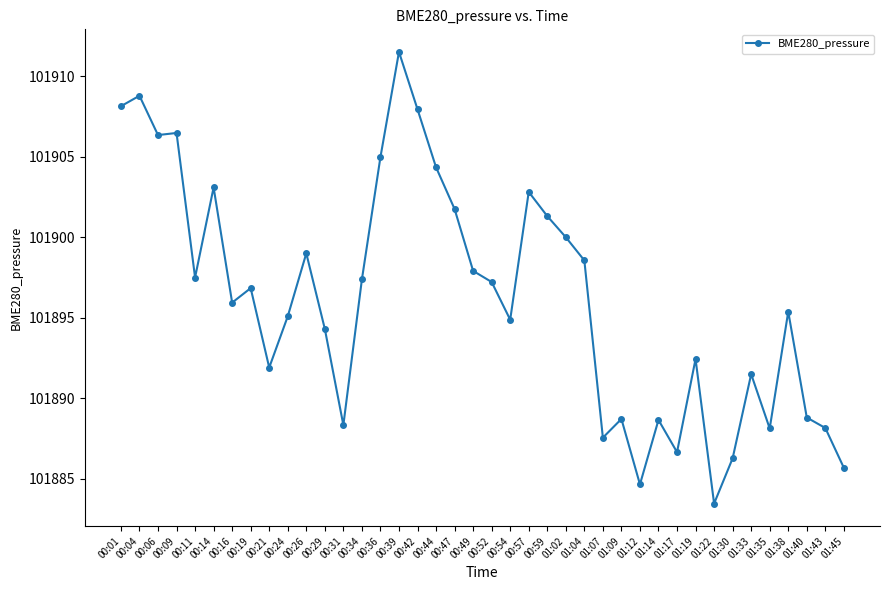

Read the value at 00:21.

101891.9